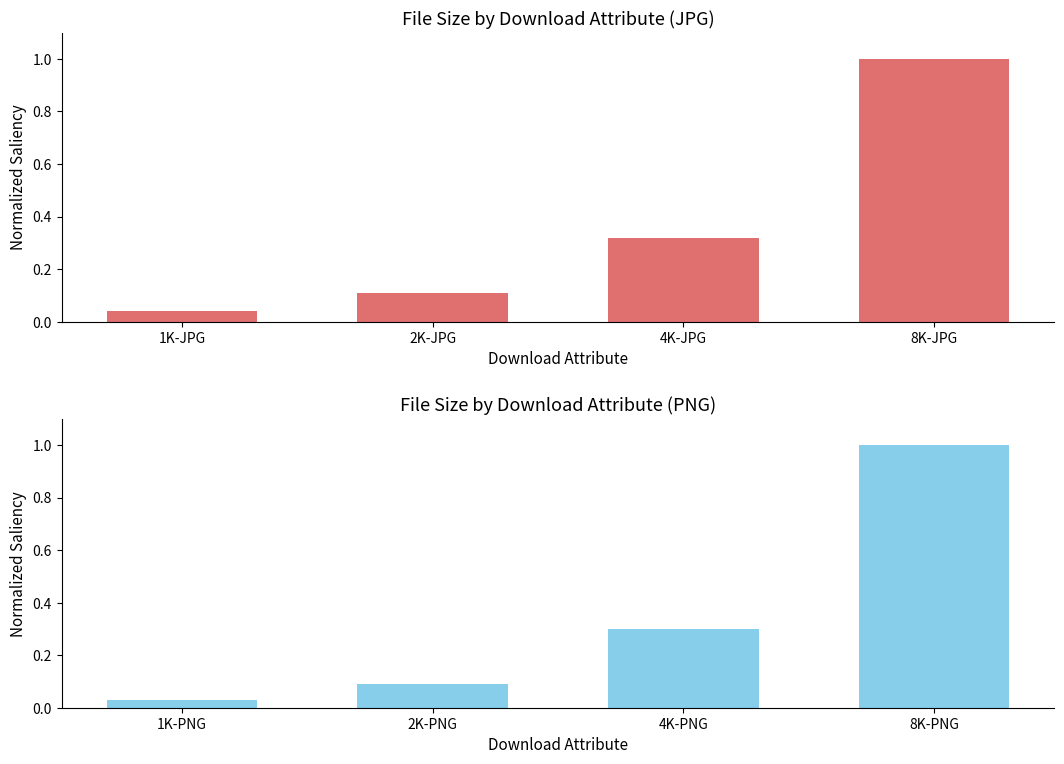

What position from the right is 1K-JPG?

4